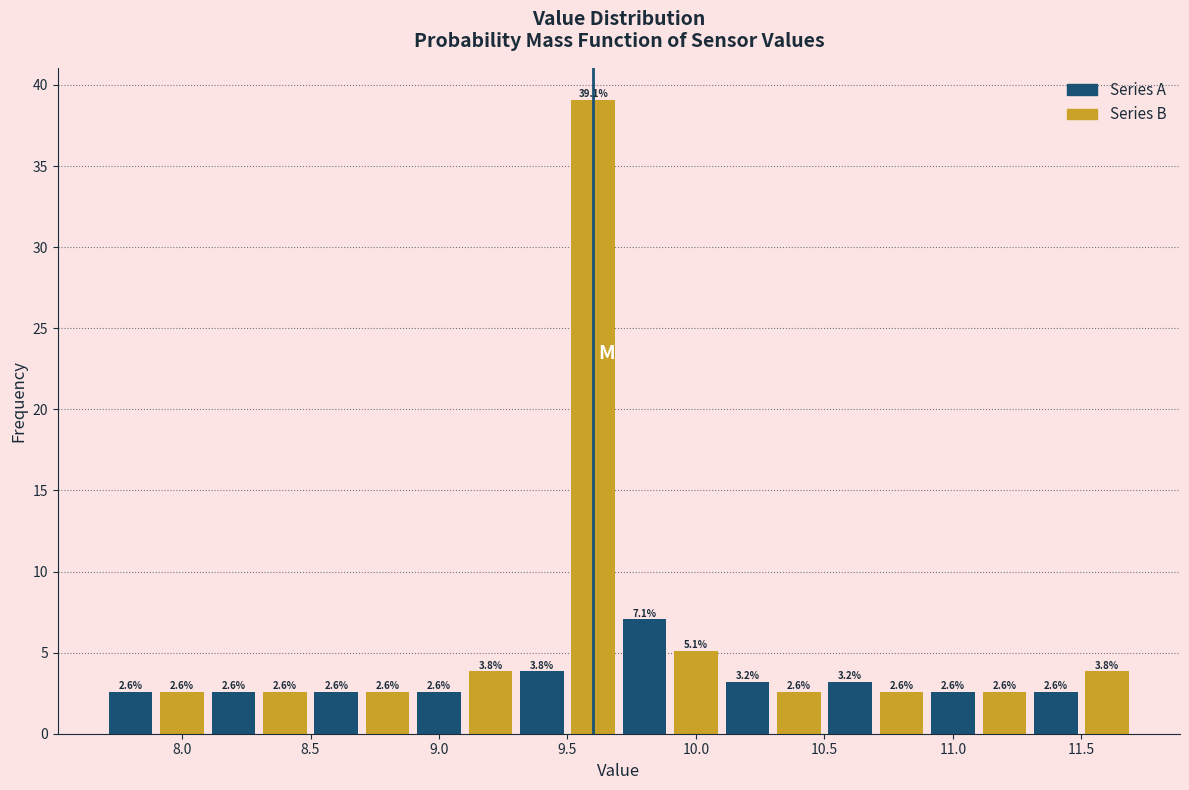

What is the height of the bar covering 10.9 to 11.1 on the x-axis?

2.6